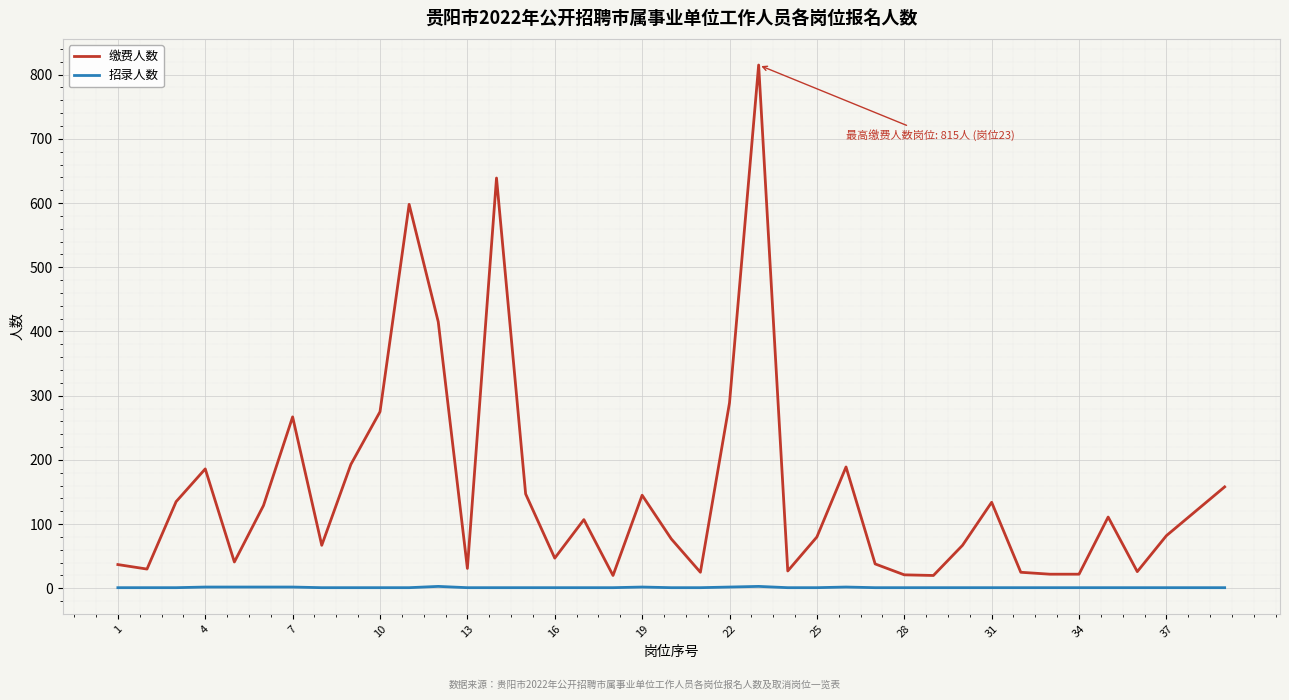

True or false: 招录人数 and 缴费人数 intersect in this chart.

False